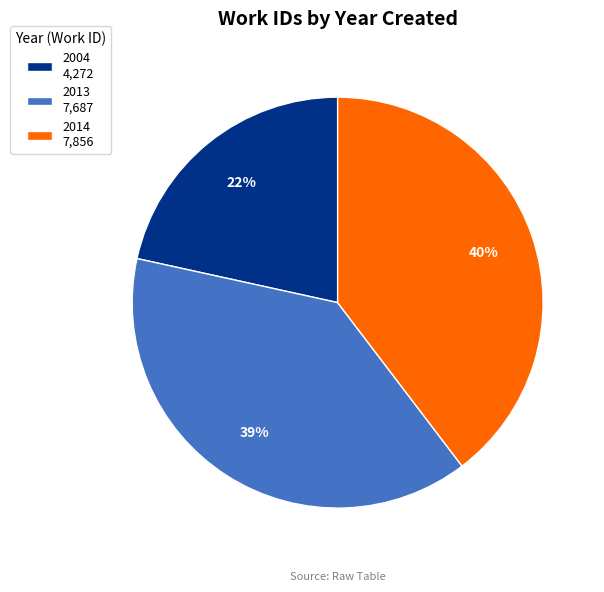

Which slice is the smallest?

2004